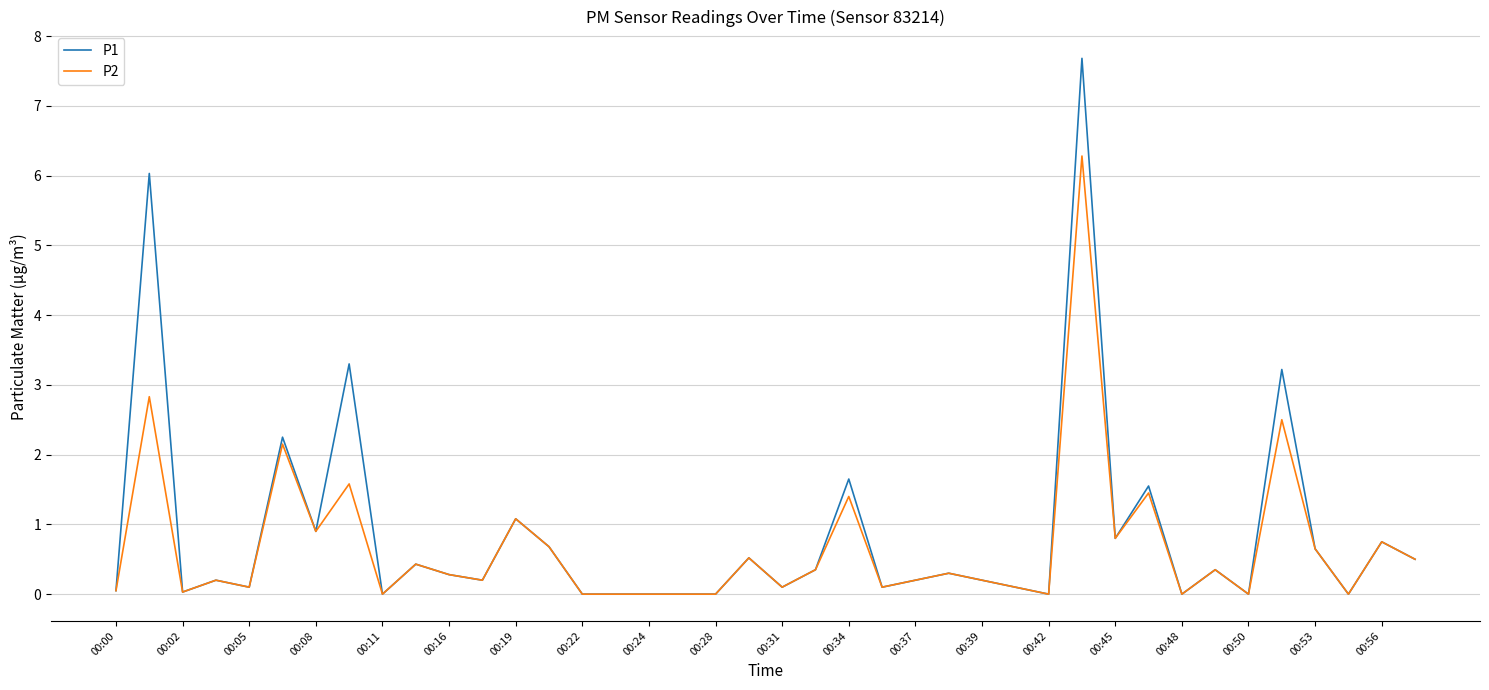

What is the maximum value for P2?

6.3